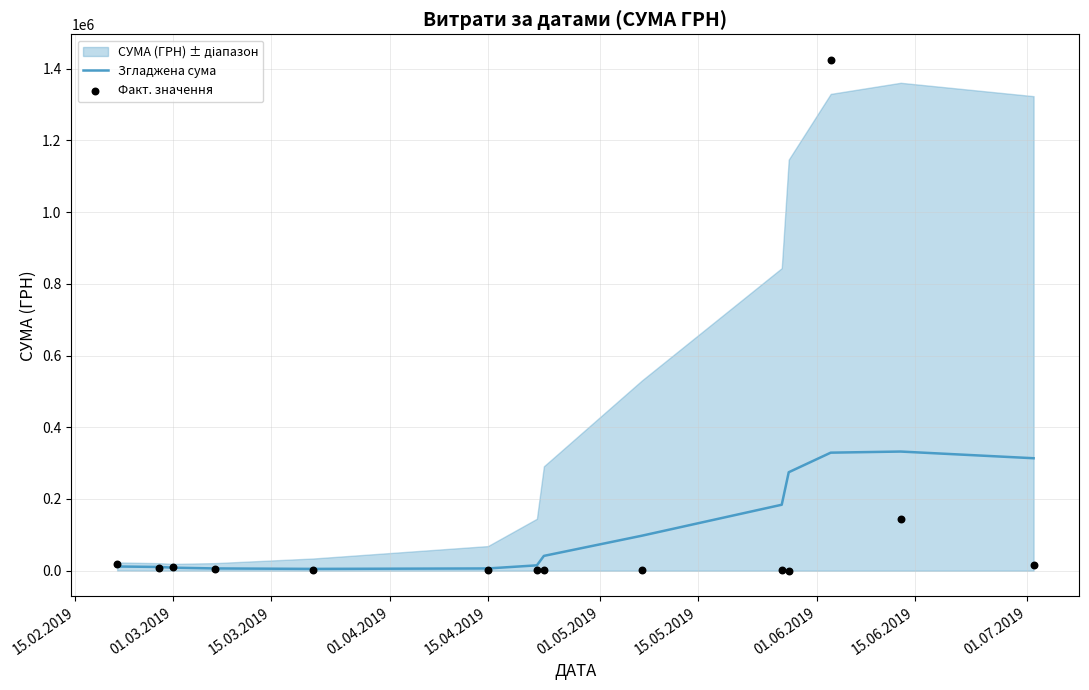

At how many categories does at least one series exceed 724801?

1